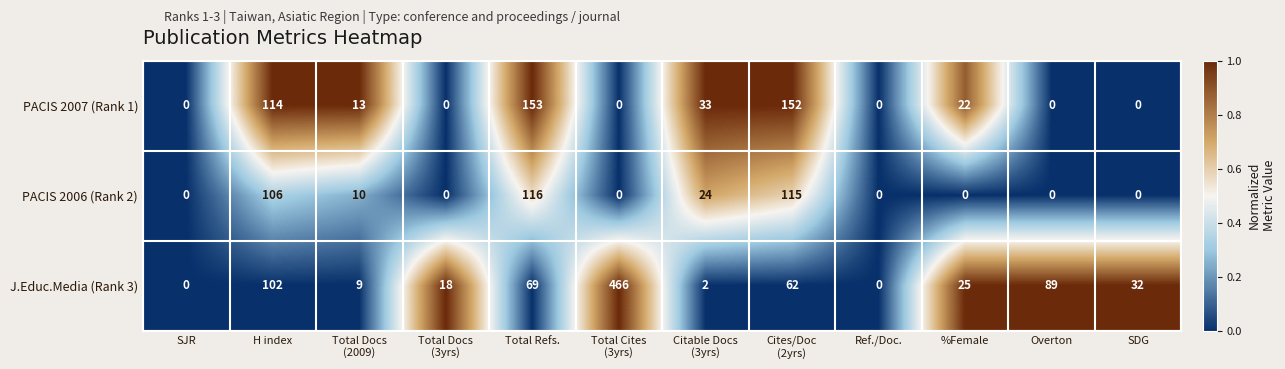

Is it true that PACIS 2006 (Rank 2) equals 0 at SJR?

True